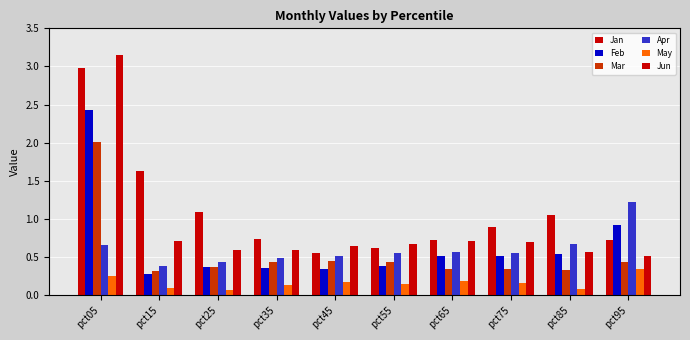

The value of Feb at pct65 is 0.1. True or false?

False